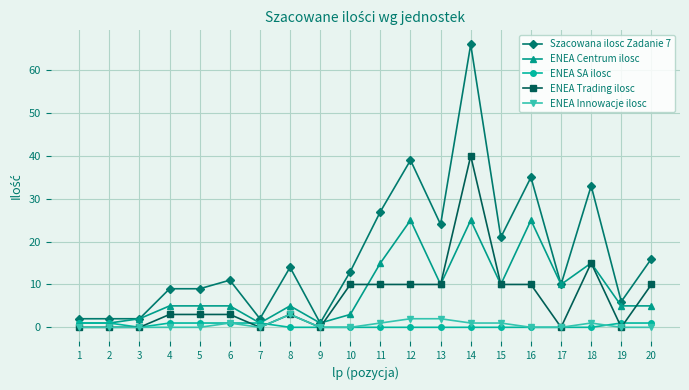

True or false: ENEA Centrum ilosc has more than 2 points higher than both neighbors.

True